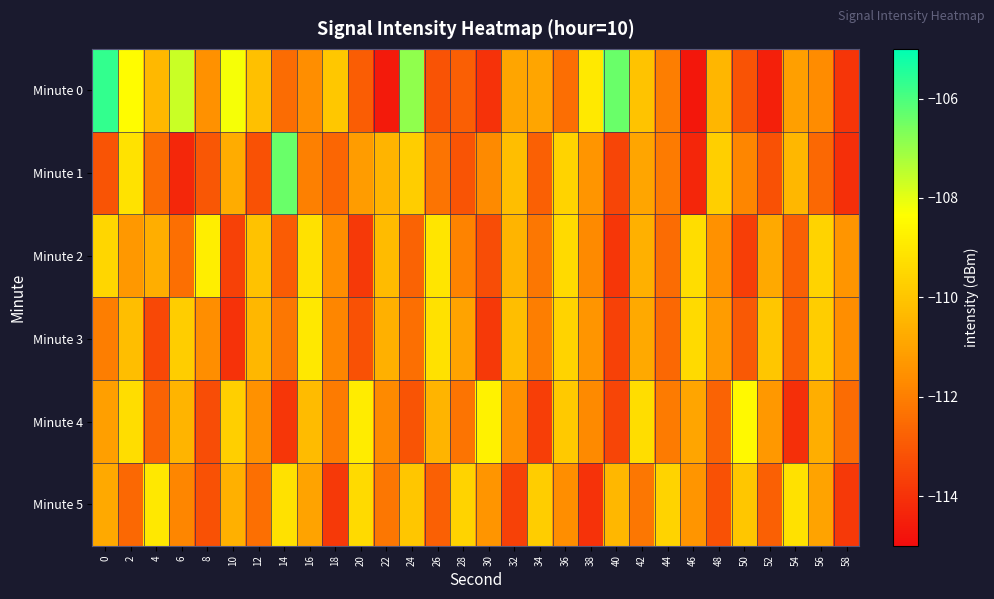

What is the spread (max minus min) of values at 44?

3.0